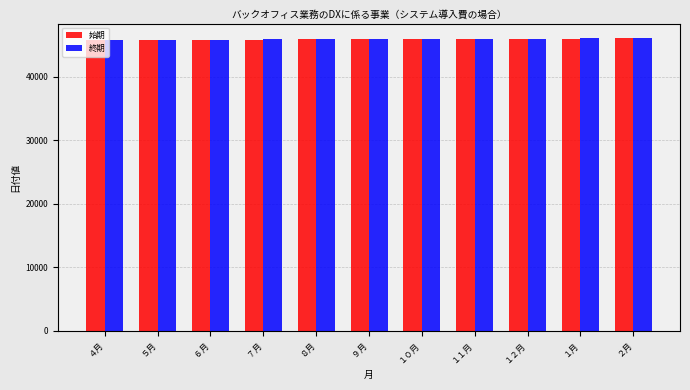

What is the average value of the 始期 series?

45901